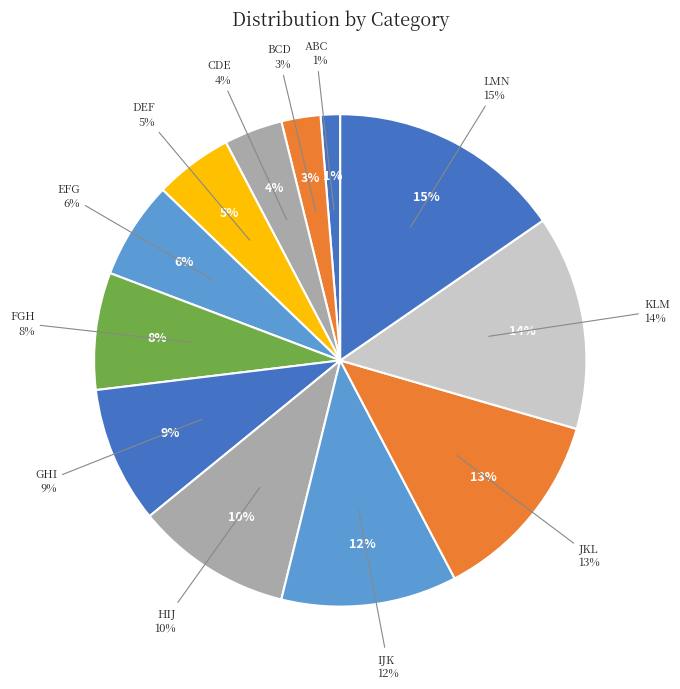

What portion of the pie excludes GHI?

91.0%